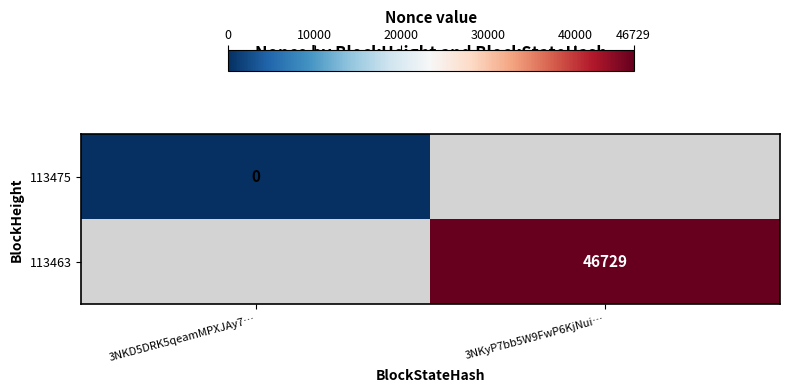

True or false: 113463 has a value of 46729 at 3NKyP7bb5W9FwP6KjNui….

True